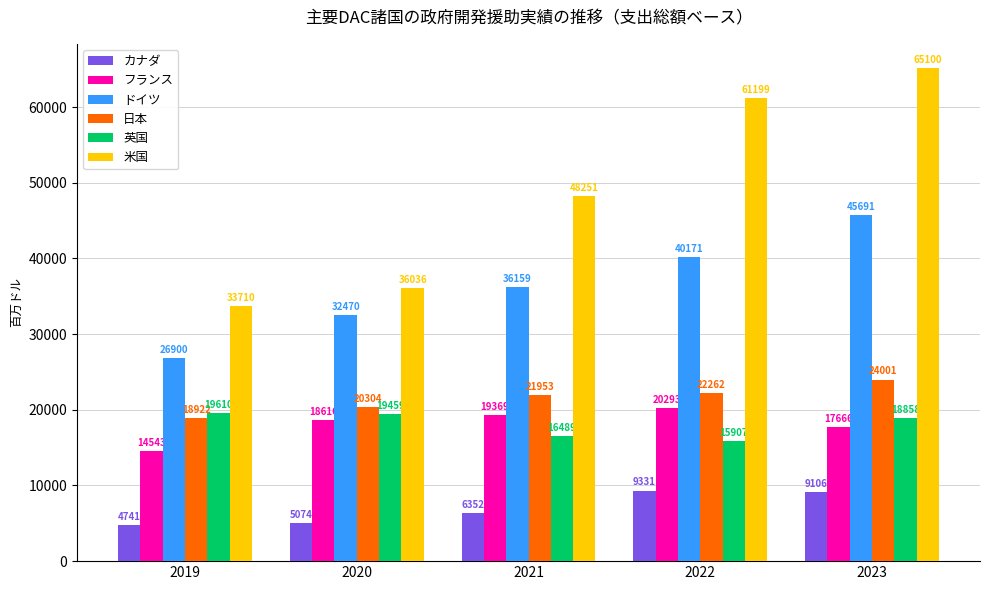

How many bars are there in total?

30